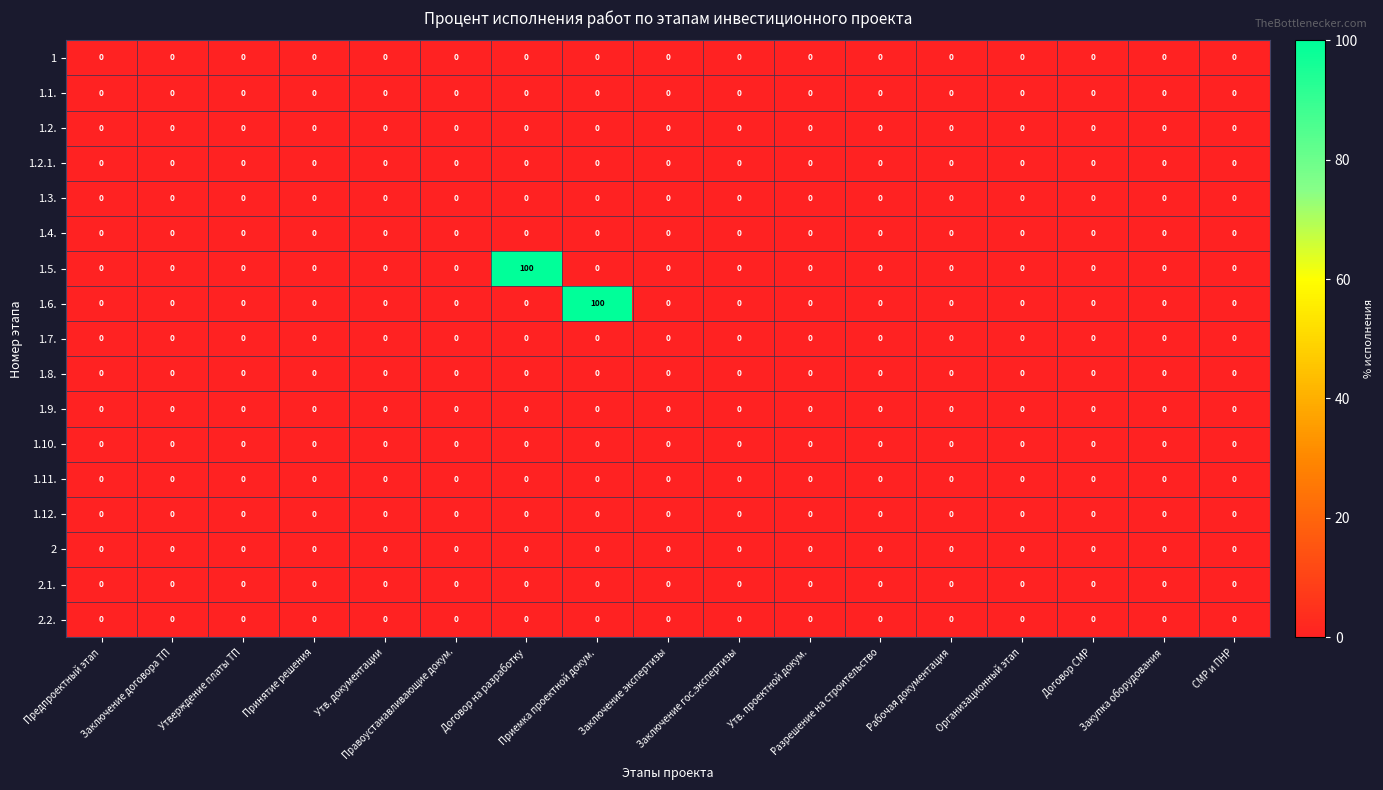

What is the difference between the maximum and minimum values in the 1.6. series?

100